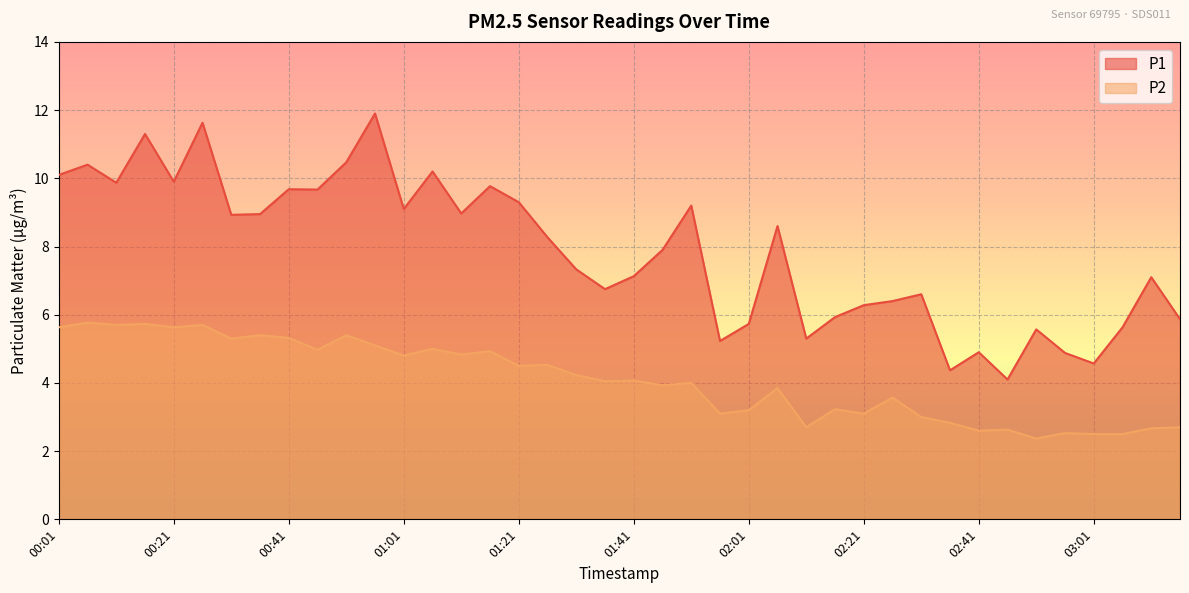

What is the label of the 19th point from the left?

01:31